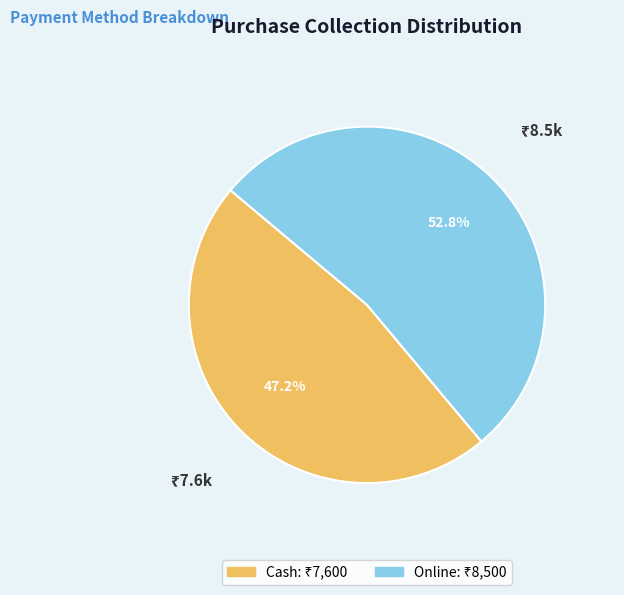

What percentage is NOT represented by Cash?

52.8%